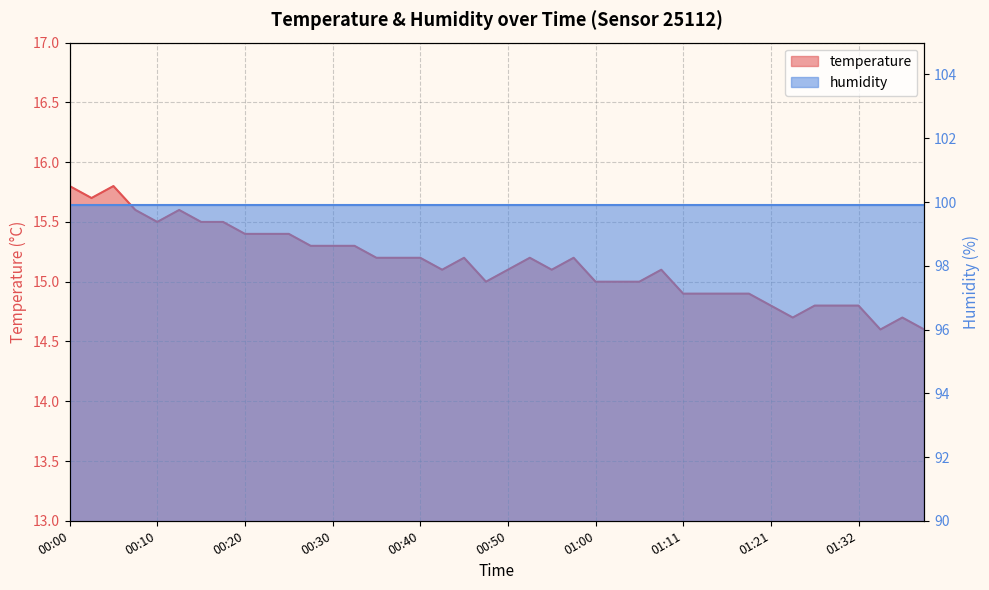

Does the chart display data point markers on the line(s)?

No